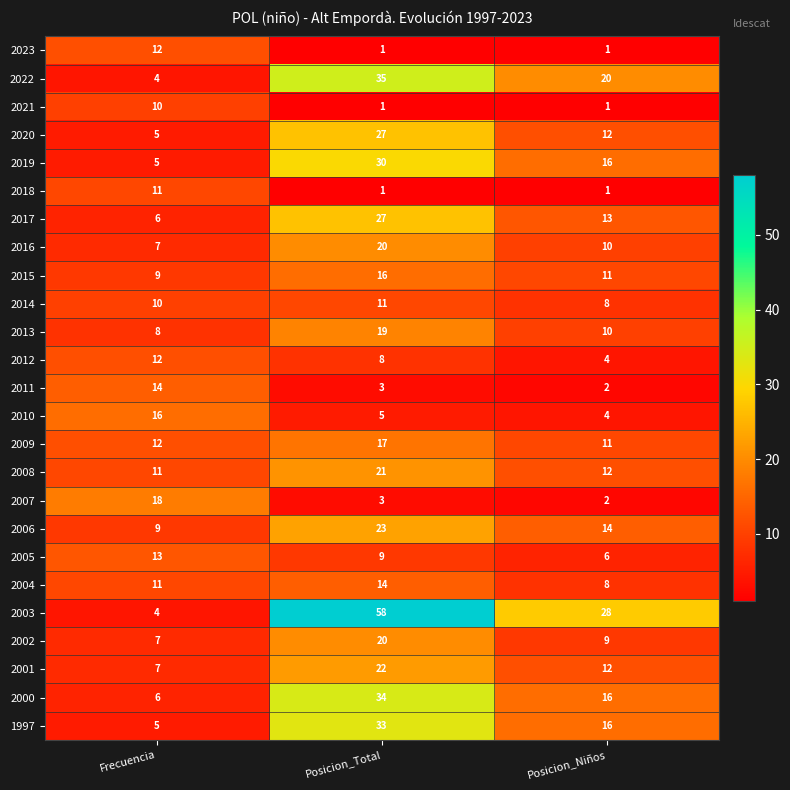

What is the difference between the maximum and minimum values in the 2010 series?

12